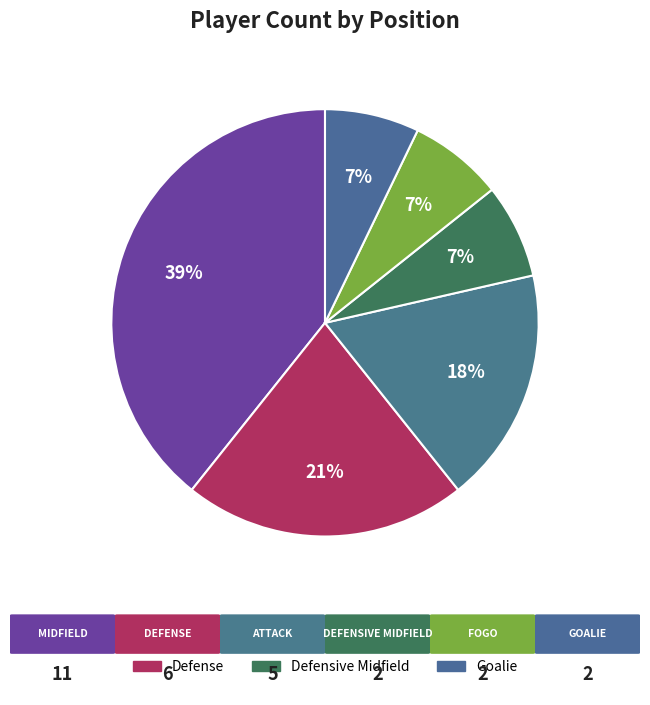

What is the largest slice in the pie chart?

Midfield